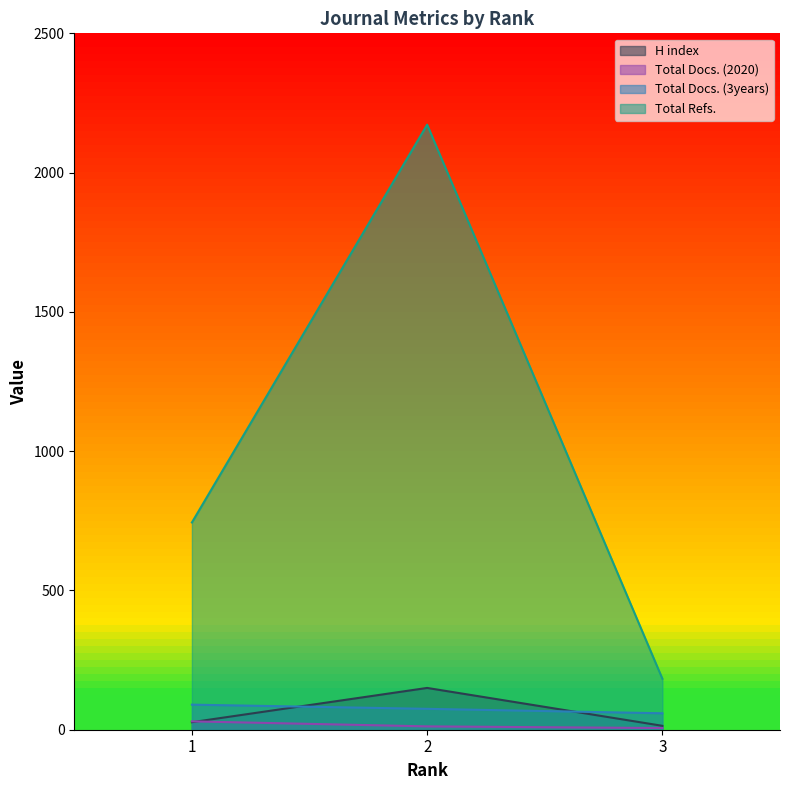

What is the spread (max minus min) of values at 2?

2160